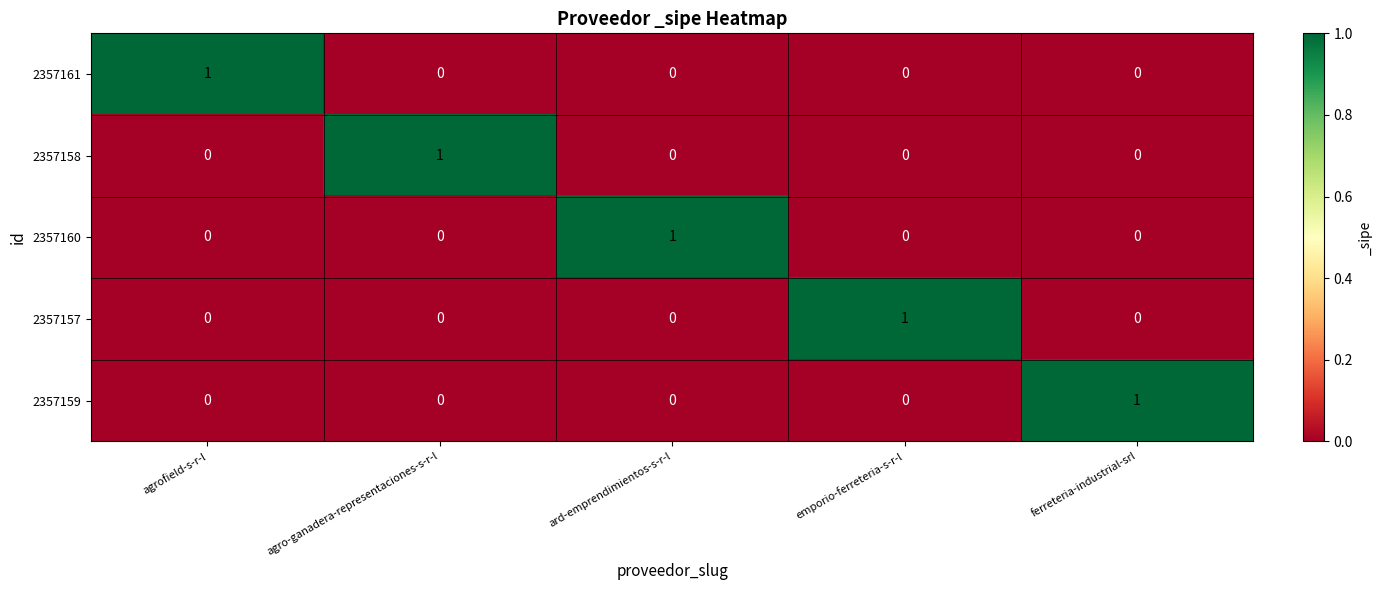

The 2357160 series shows 0 at emporio-ferreteria-s-r-l. True or false?

True